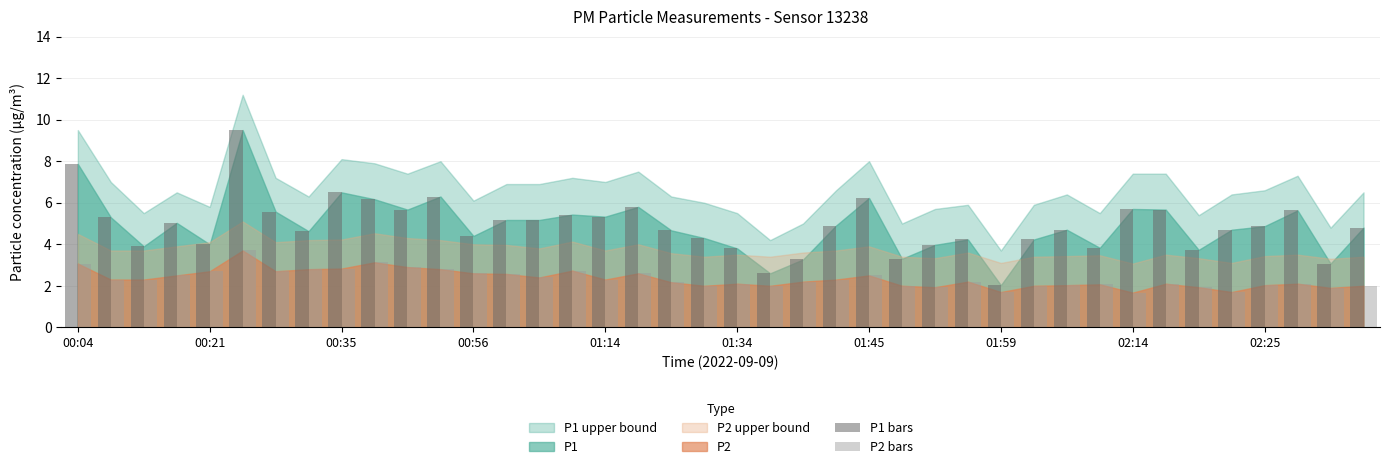

At how many categories does at least one series exceed 9?

1